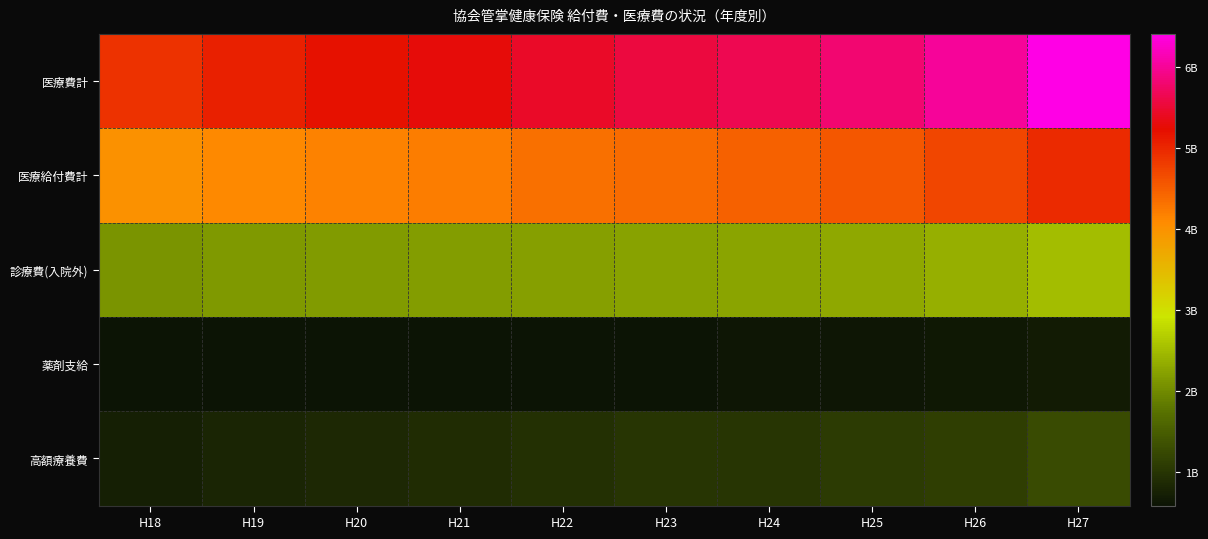

What is the total value across all series at H24?

14004161405